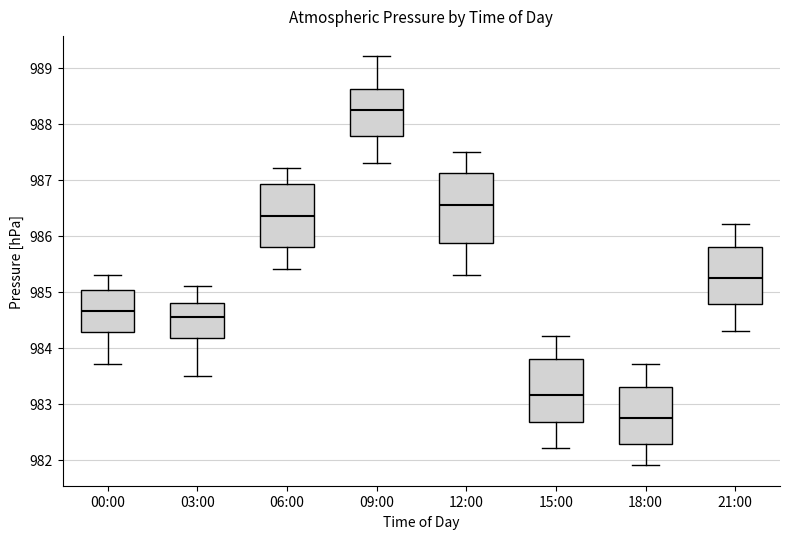

Which box is the tallest, from its lower edge to its upper edge?

12:00